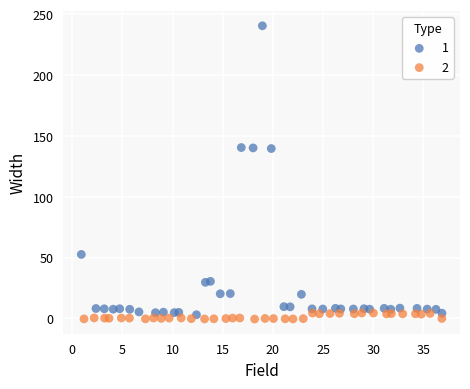

Which series contains the lowest Y value?

2